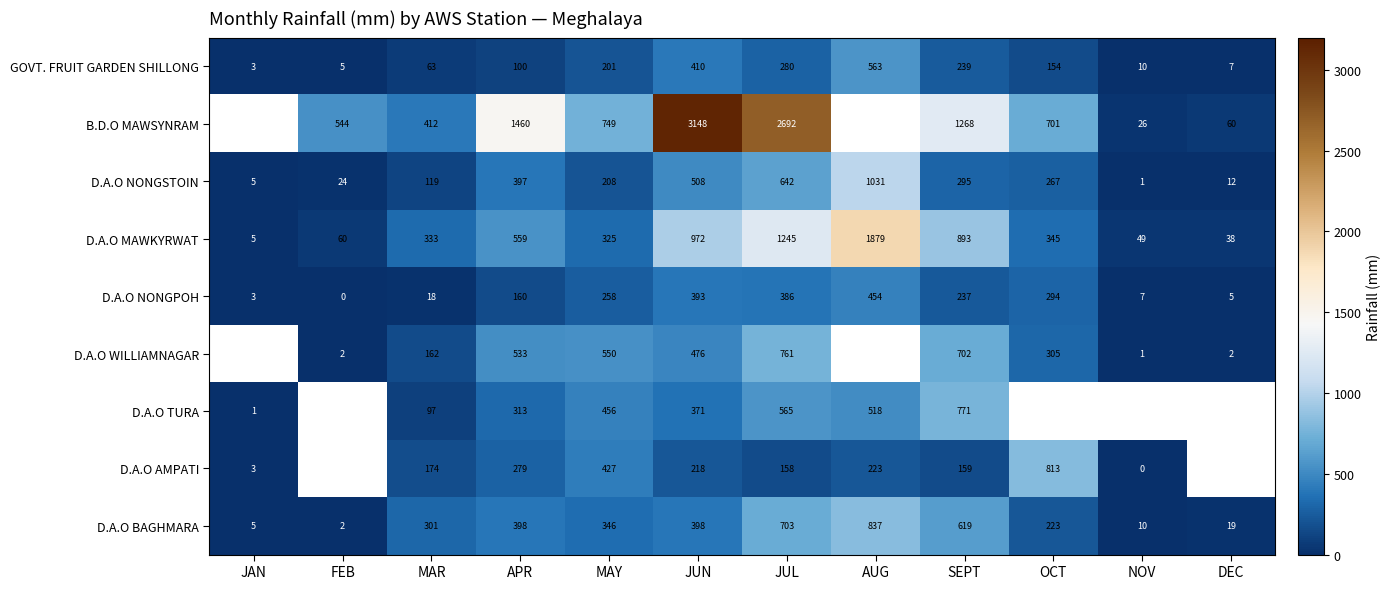

How many categories are shown in the chart?

12